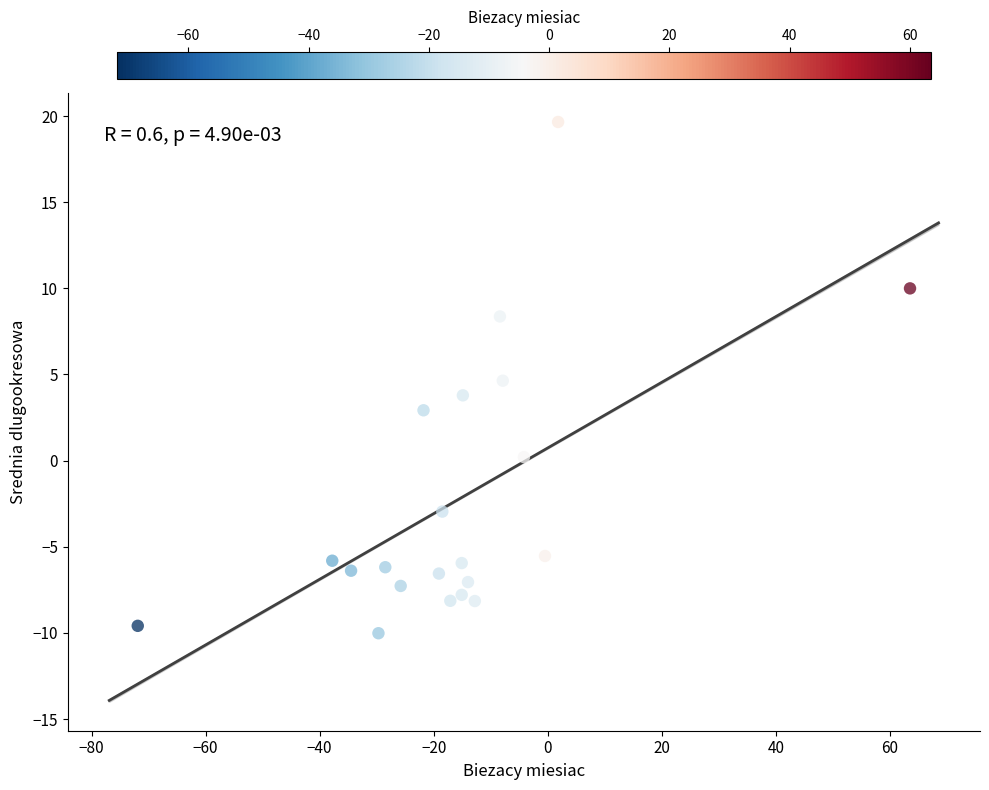

What is the range of Y values (max minus min)?

29.7